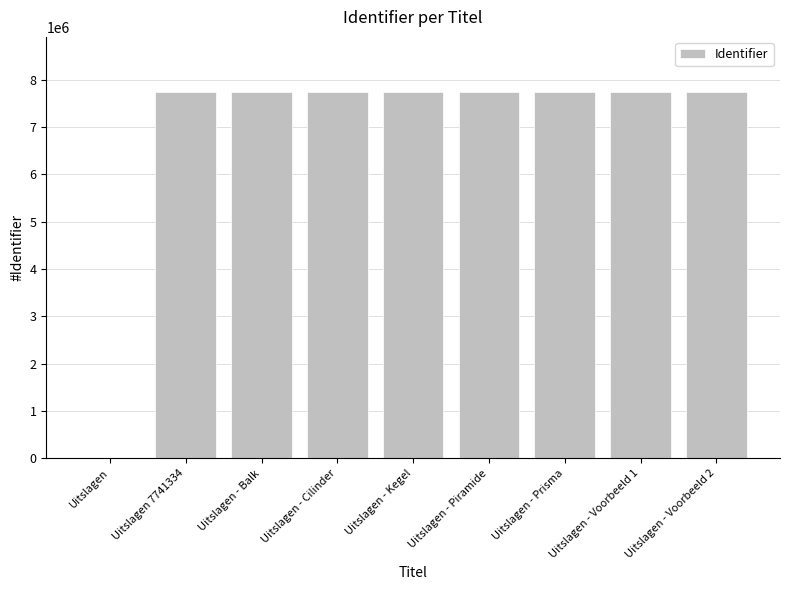

Where is the data nearest to the value 3870691?

Uitslagen 7741334